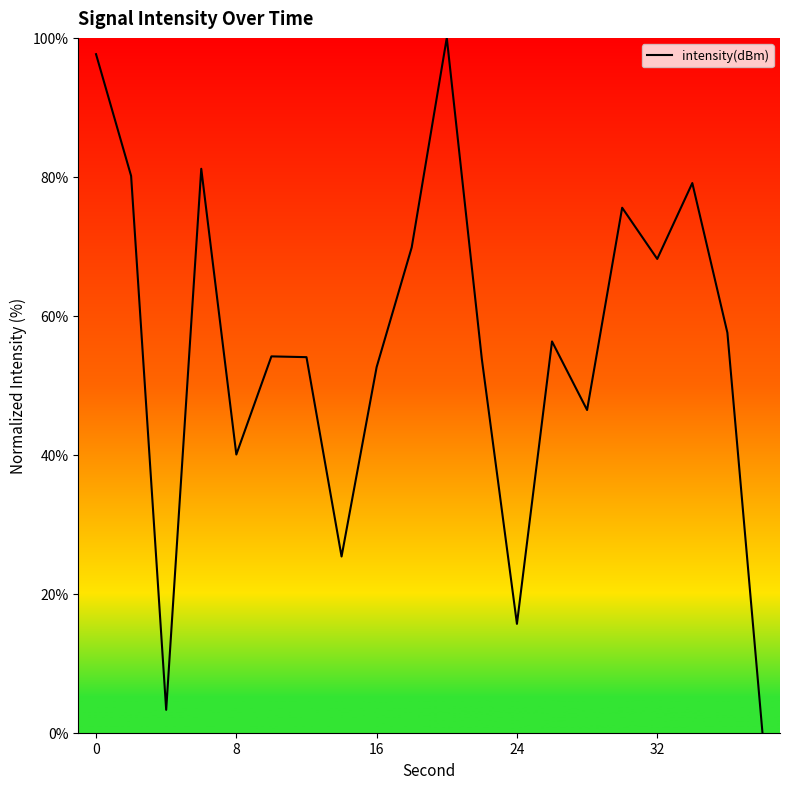

What is the greatest value displayed?

100.0